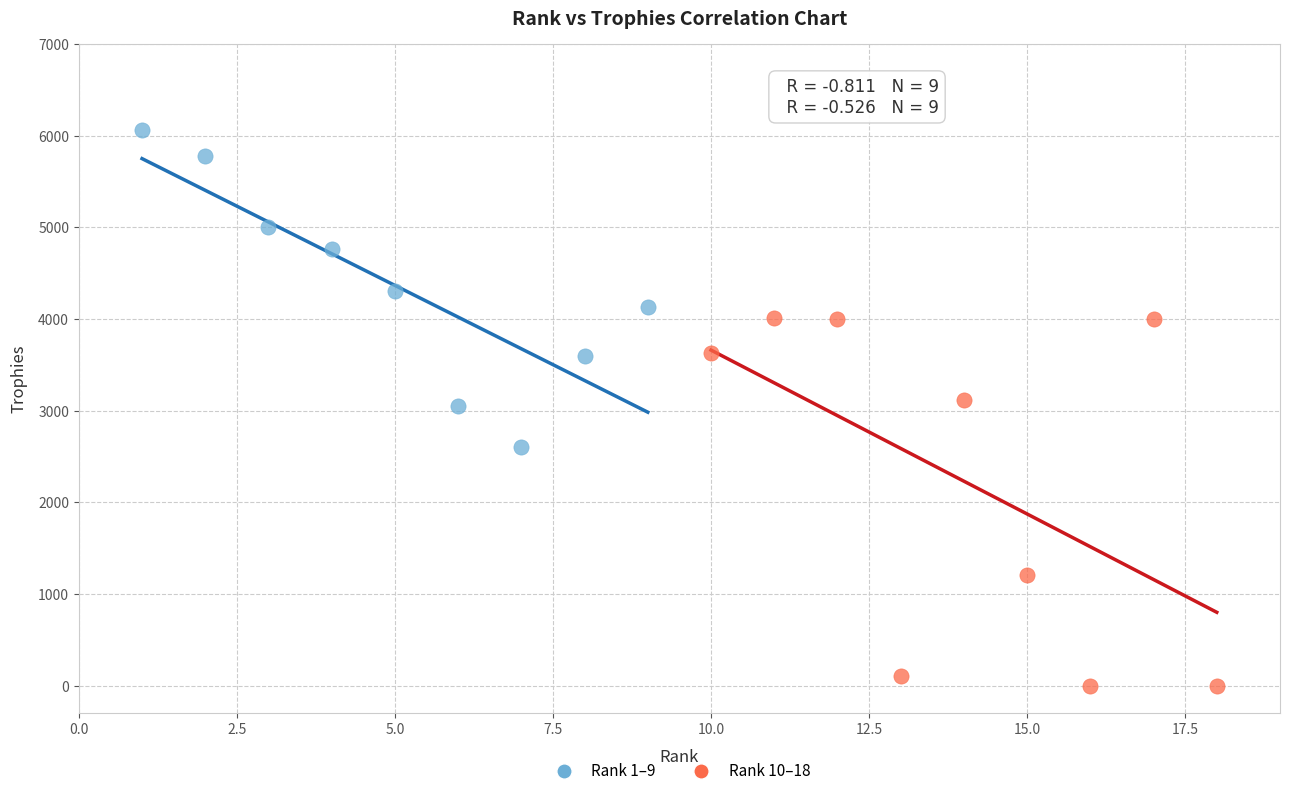

Which series reaches the minimum Y coordinate?

Rank 10–18